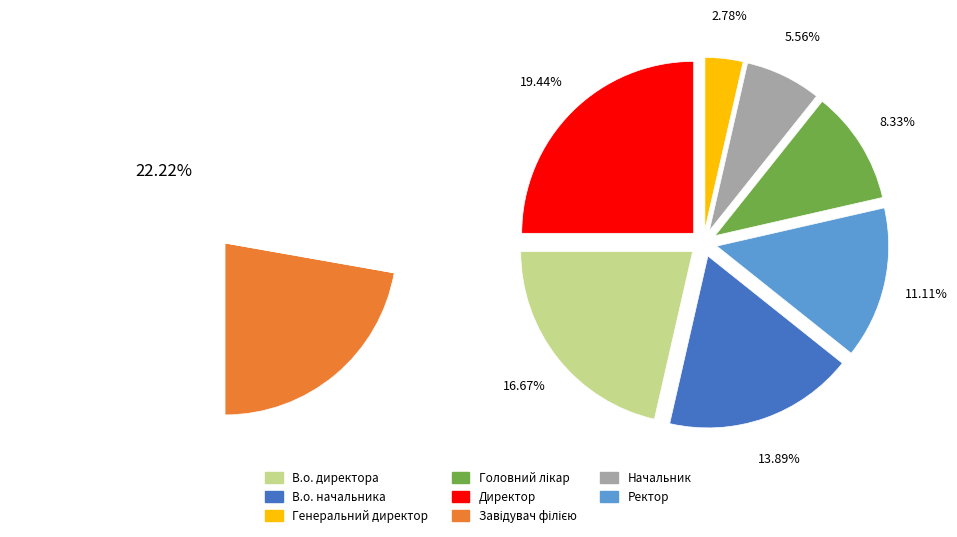

Is there any slice that represents more than half of the pie?

No